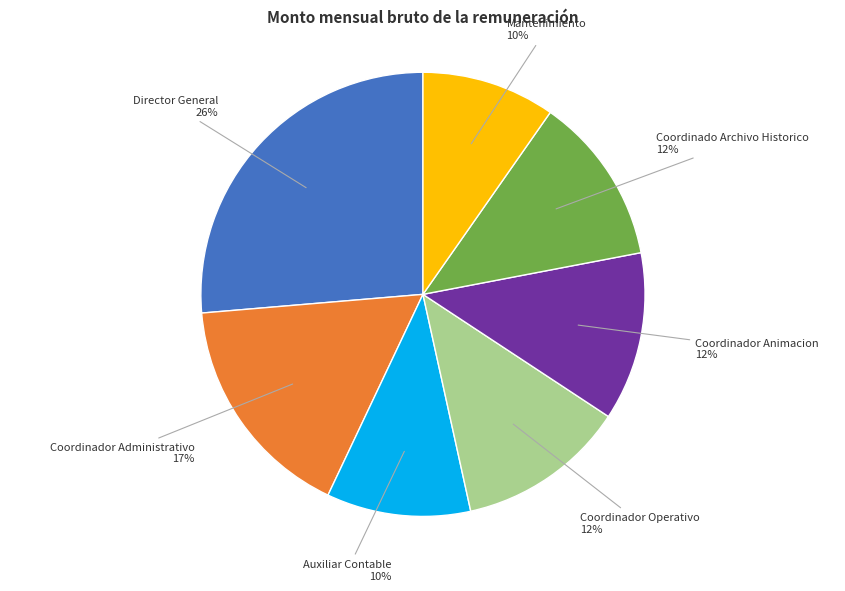

Do Director General and Coordinador Administrativo together represent more than half of the pie?

No